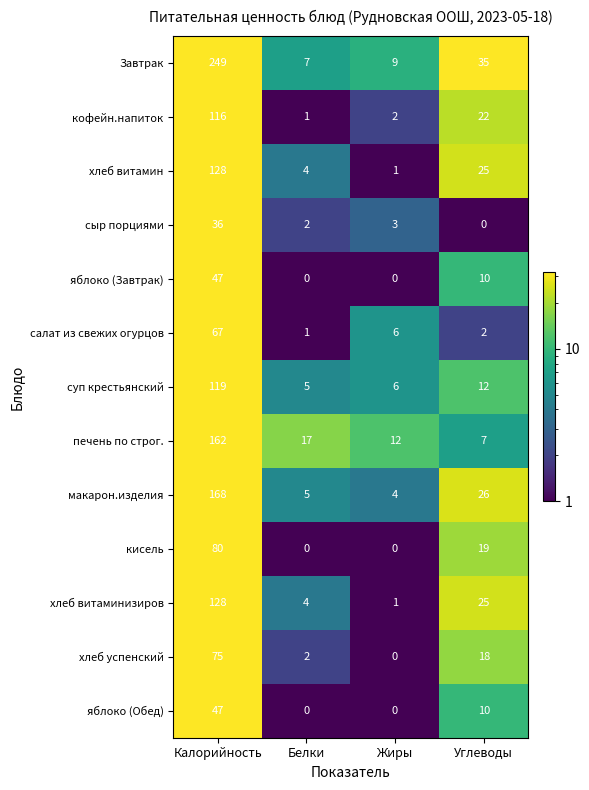

How many values in кисель are above zero?

2